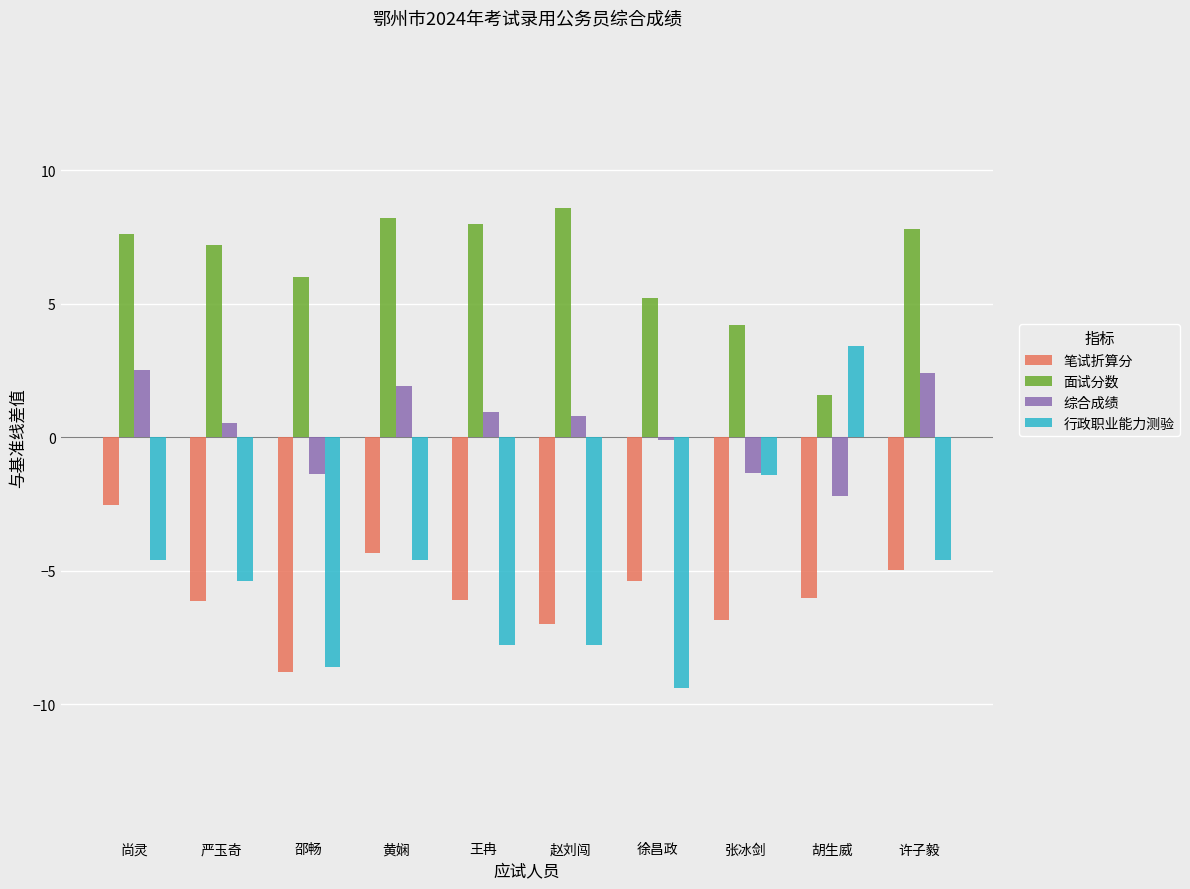

True or false: 笔试折算分 has a value of -5.4 at 徐昌政.

True